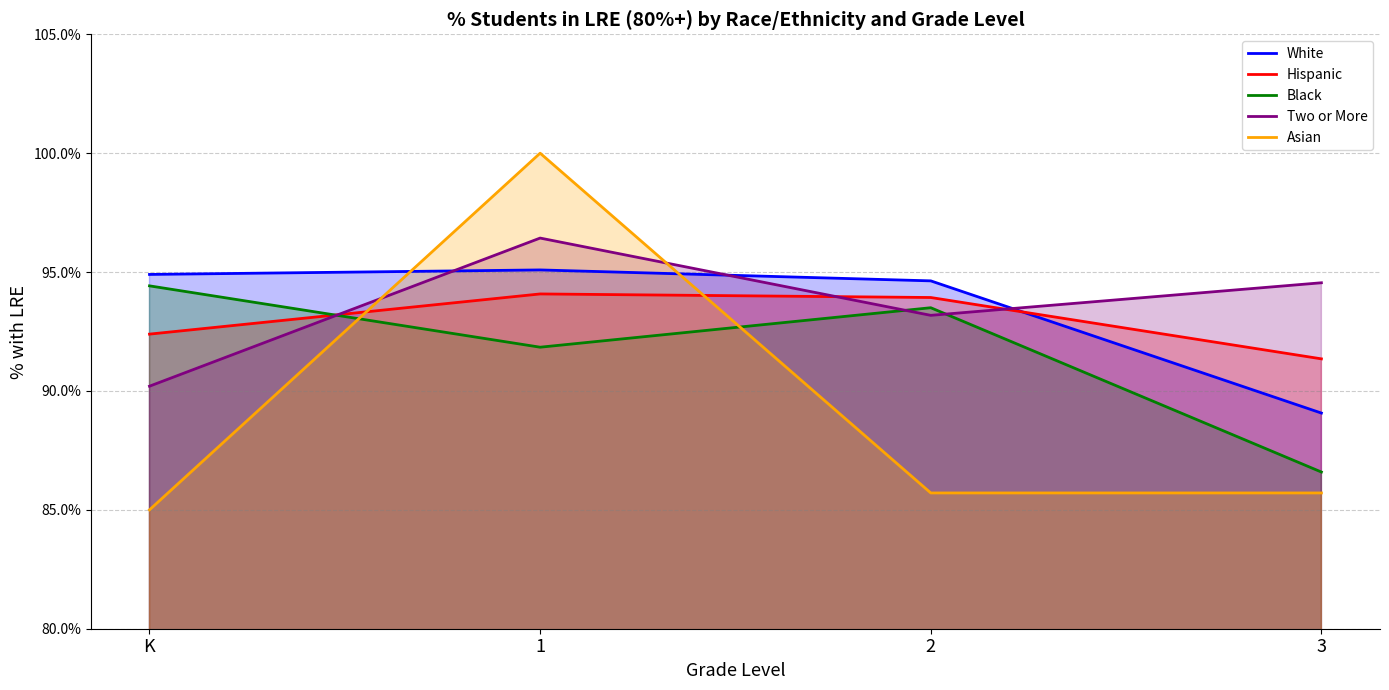

At which label does Black reach its peak?

K